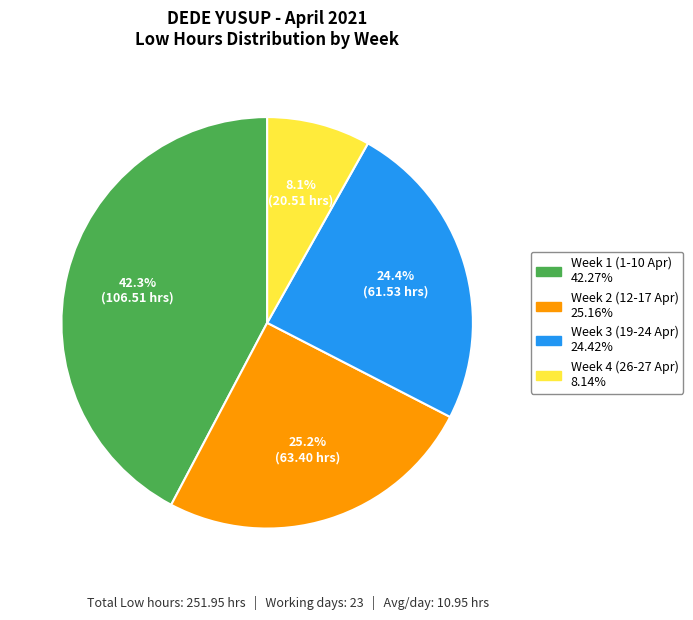

How many segments does this pie chart have?

4